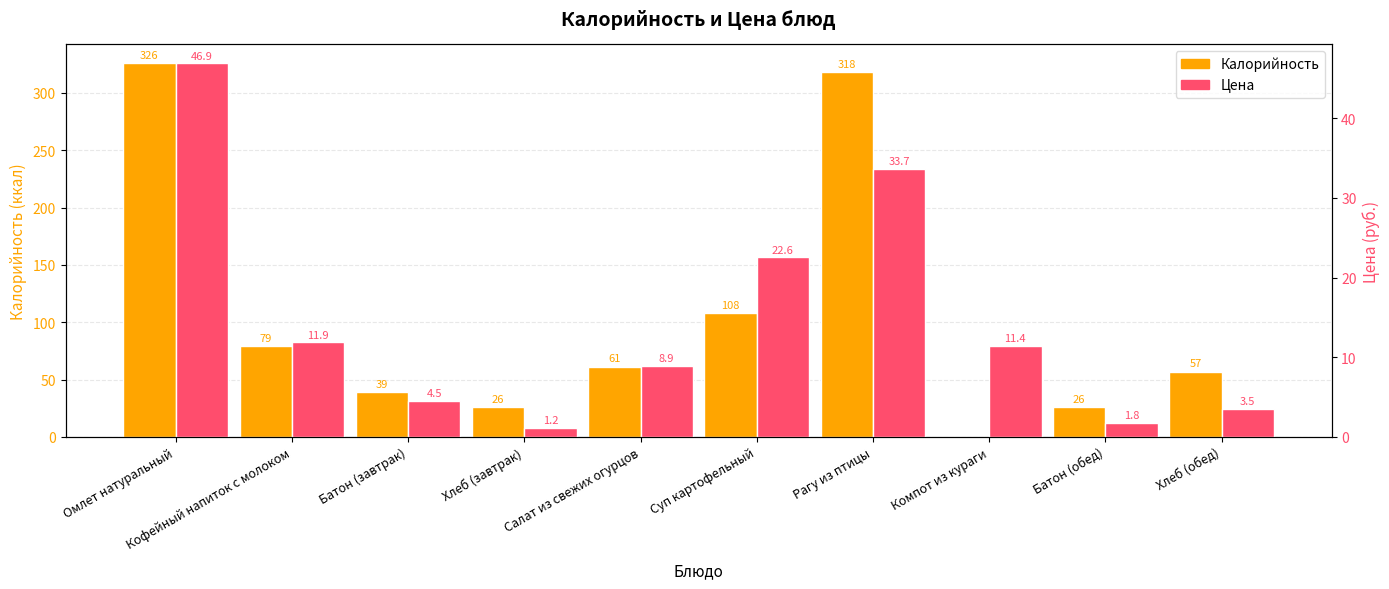

Are the bars horizontal?

No